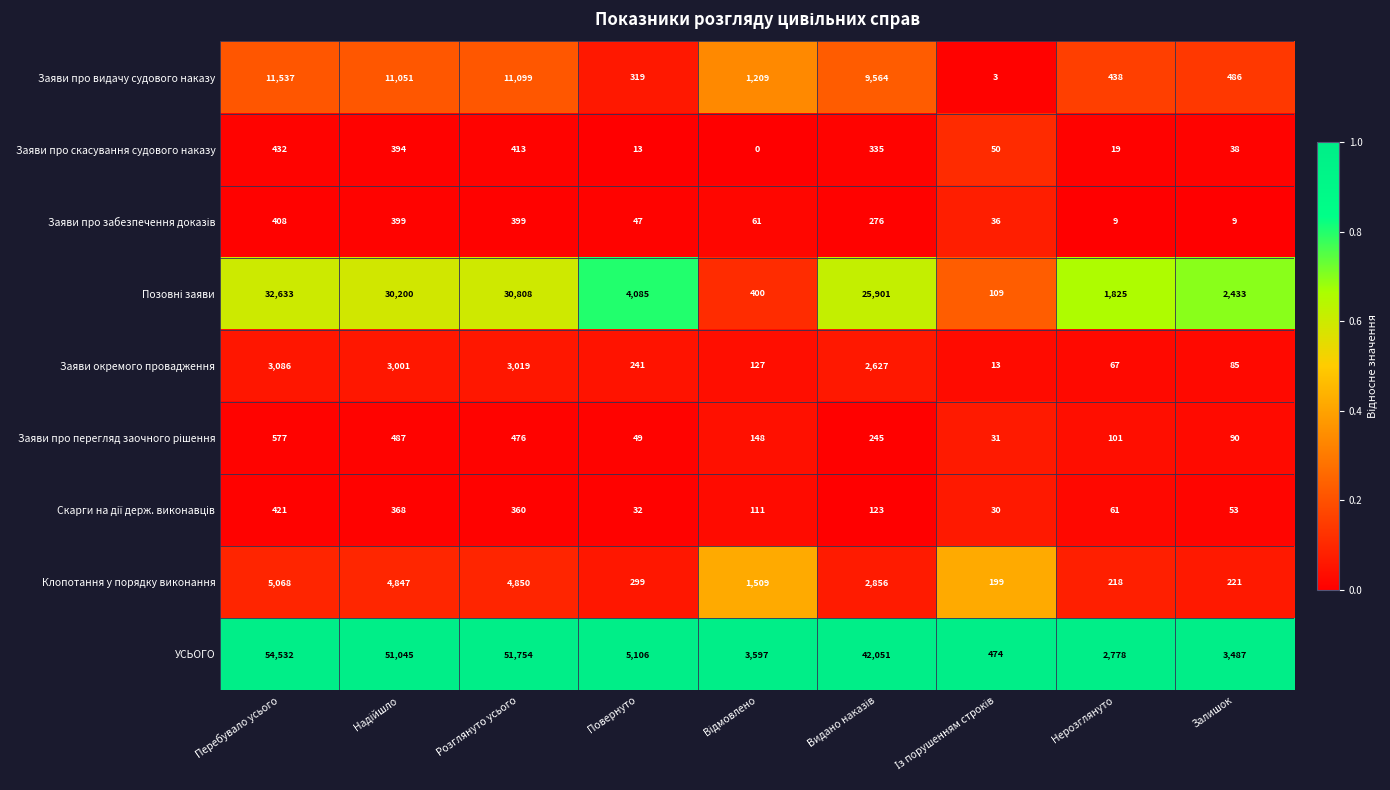

What is the average value of the Заяви про видачу судового наказу series?

5078